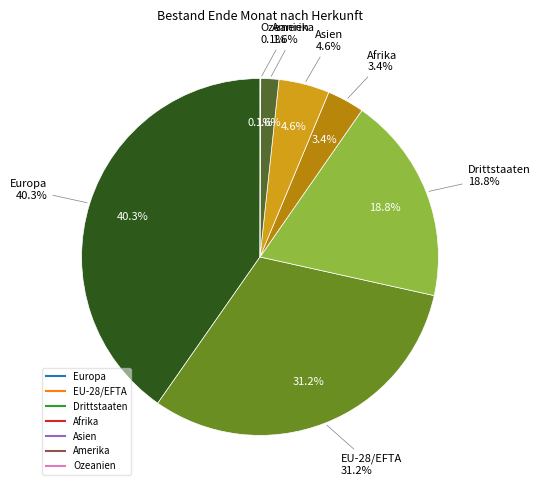

Which slice is the largest?

Europa